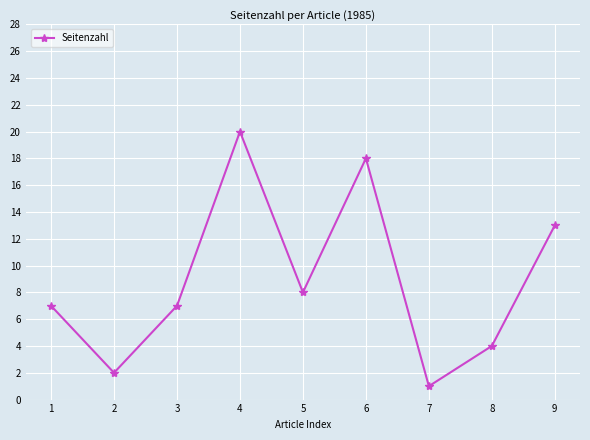

What is the average value?

9